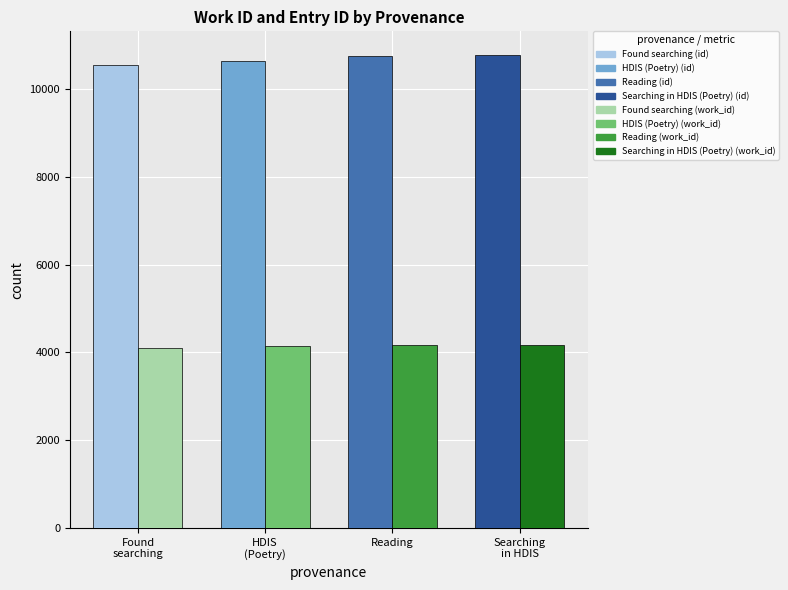

What is the maximum value shown in the chart?

10773